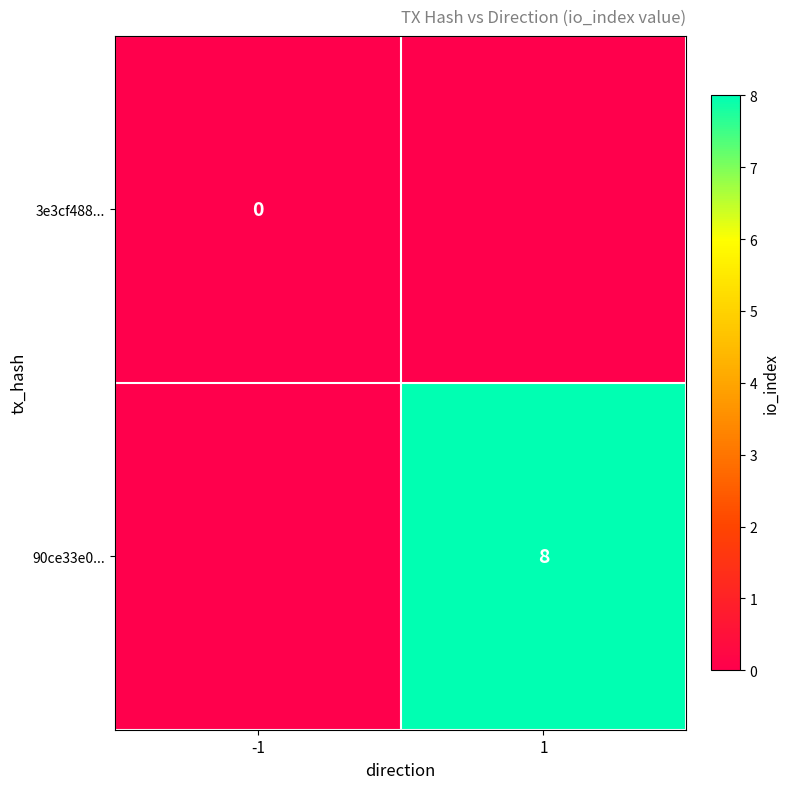

Between 1 and -1, which is larger?

-1